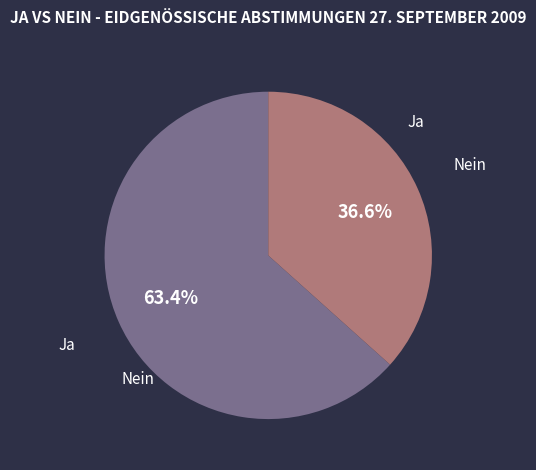

Is there any slice that represents more than half of the pie?

Yes